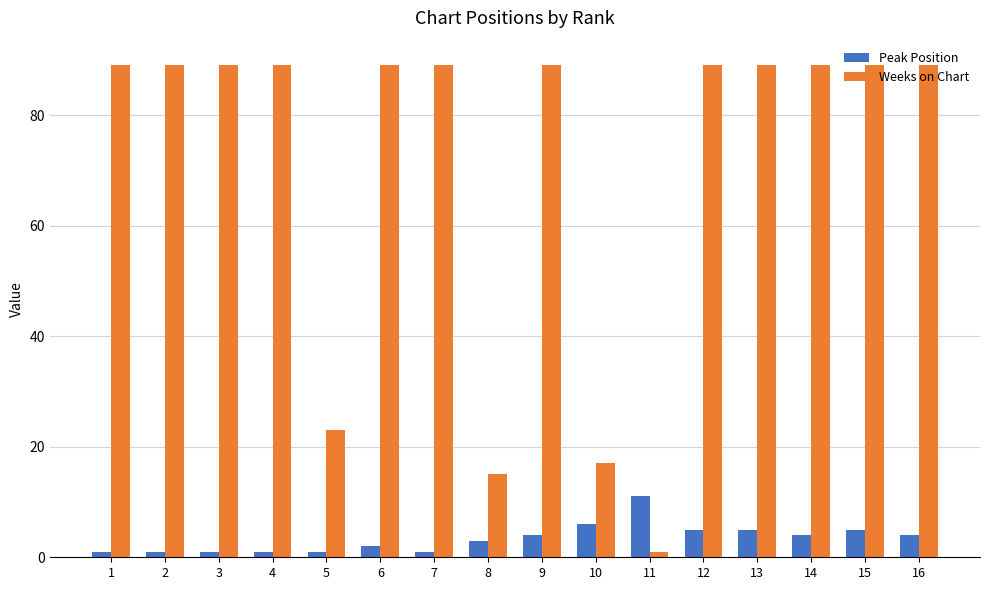

How many series are shown in this chart?

2